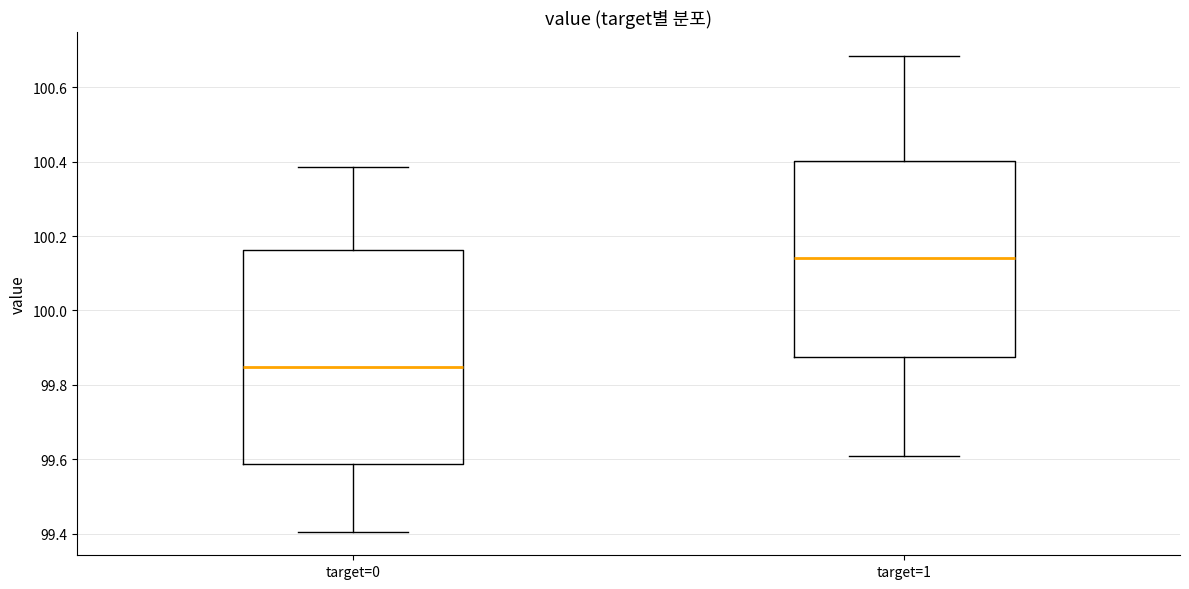

Reading left to right, read every box against the y-axis: the position of its median line, the range the box covers, and the ends of its whiskers. The values are not printed on the chart, so give them approximately, as read against the axis.

target=0: median 99.84, box 99.58 to 100.16, whiskers 99.40 to 100.38
target=1: median 100.14, box 99.88 to 100.40, whiskers 99.60 to 100.68